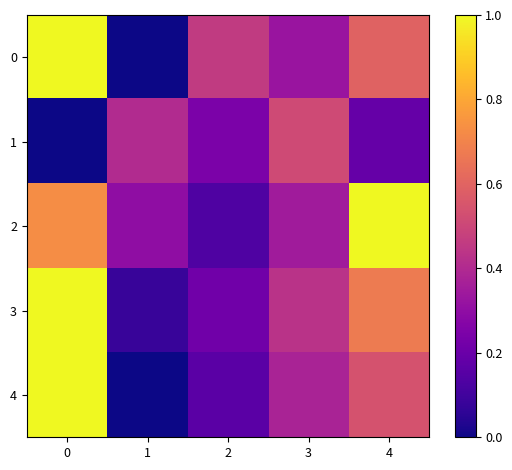

At how many categories does at least one series exceed 0?

5